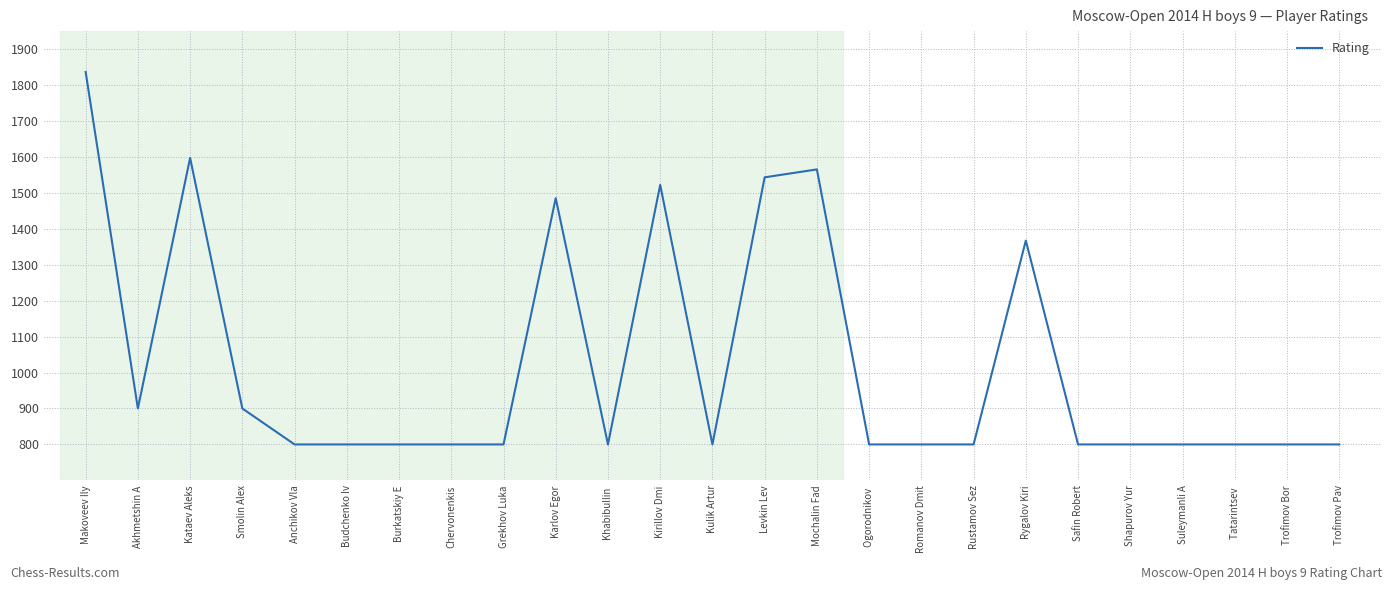

Is it true that the value at Shapurov Yur is 800?

True